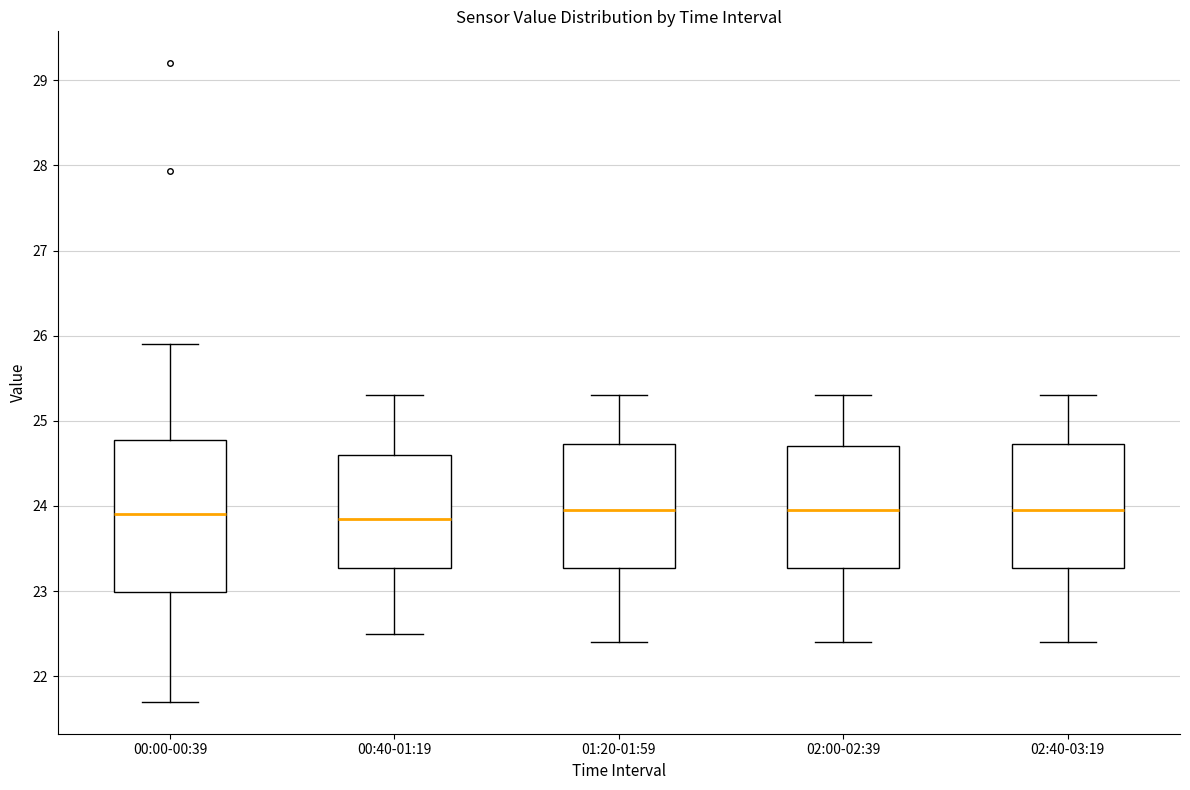

Reading left to right, read every box against the y-axis: the position of its median line, the range the box covers, and the ends of its whiskers. The values are not printed on the chart, so give them approximately, as read against the axis.

00:00-00:39: median 23.9, box 23.0 to 24.8, whiskers 21.7 to 25.9
00:40-01:19: median 23.9, box 23.3 to 24.6, whiskers 22.5 to 25.3
01:20-01:59: median 24.0, box 23.3 to 24.7, whiskers 22.4 to 25.3
02:00-02:39: median 24.0, box 23.3 to 24.7, whiskers 22.4 to 25.3
02:40-03:19: median 24.0, box 23.3 to 24.7, whiskers 22.4 to 25.3